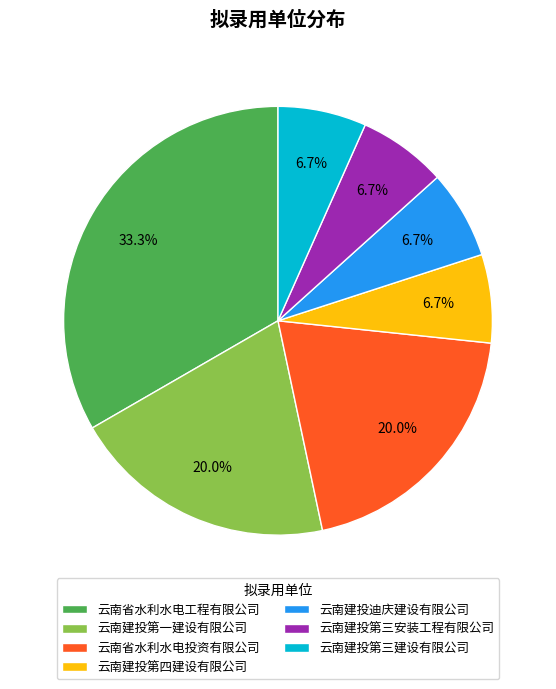

What percentage do 云南省水利水电投资有限公司 and 云南建投第三建设有限公司 together represent?

26.7%